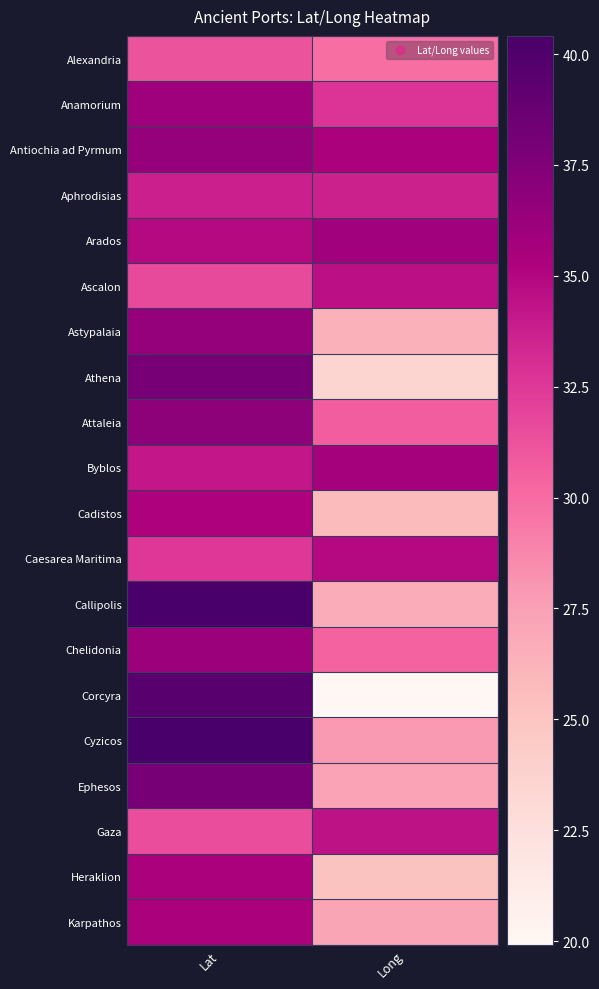

What is the maximum value shown in the chart?

40.4